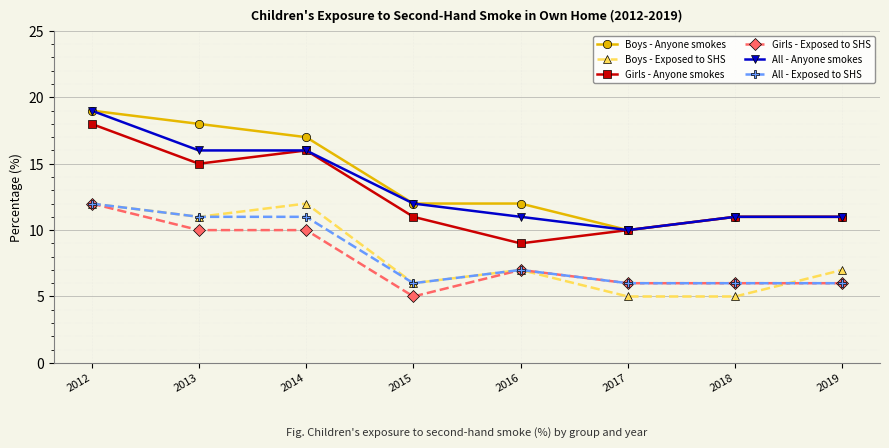

Where does the Girls - Anyone smokes series first go above 11?

2012